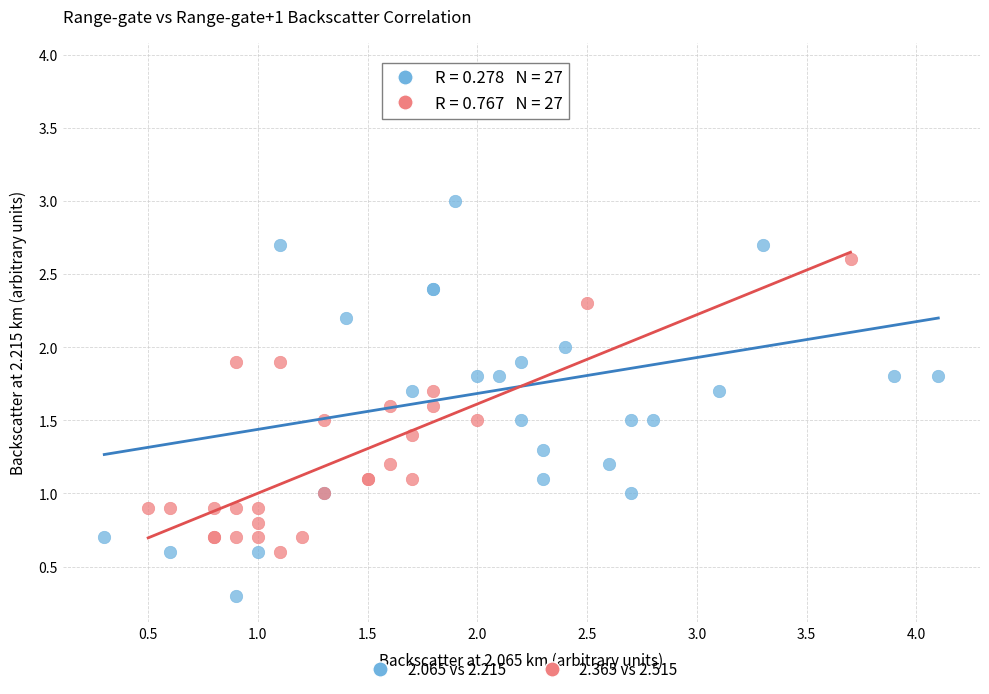

Which series contains the lowest Y value?

2.065 vs 2.215